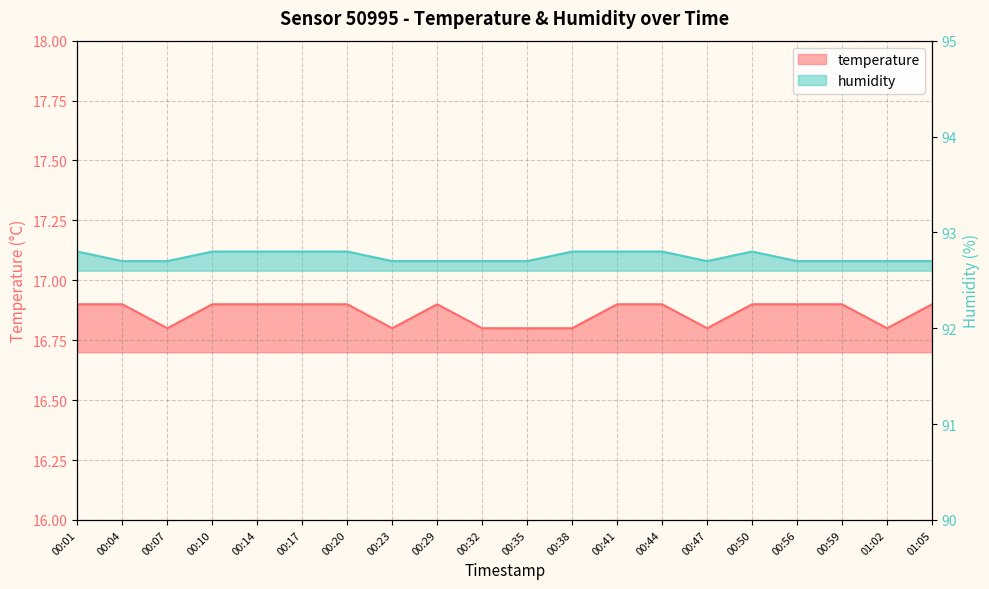

Is the value of temperature at 00:59 greater than the value of humidity at 00:20?

No